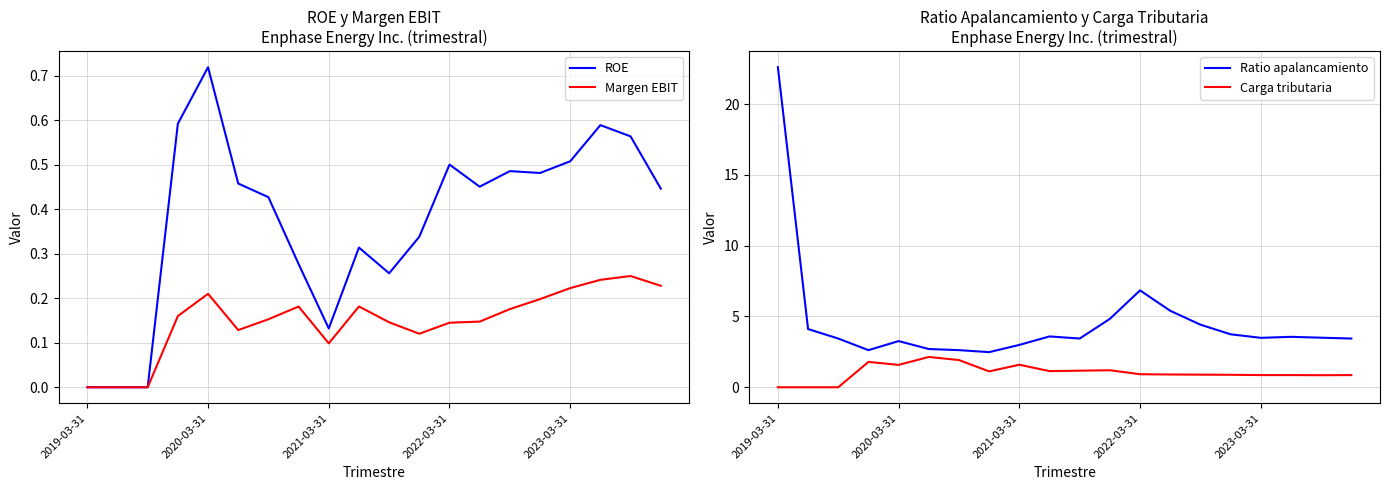

Count the Margen EBIT values in the range 0 to 1.

20